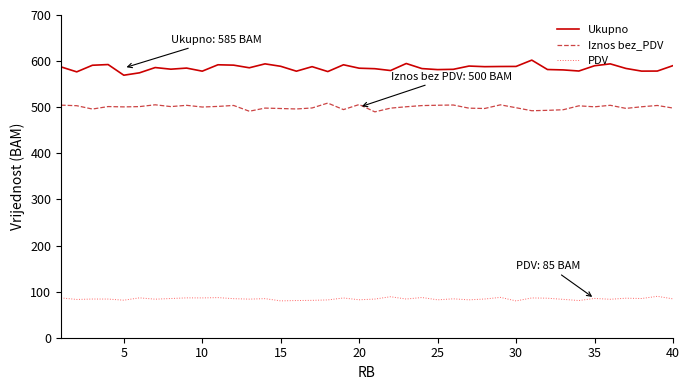

What are all the series names shown in the legend?

Ukupno, Iznos bez_PDV, PDV